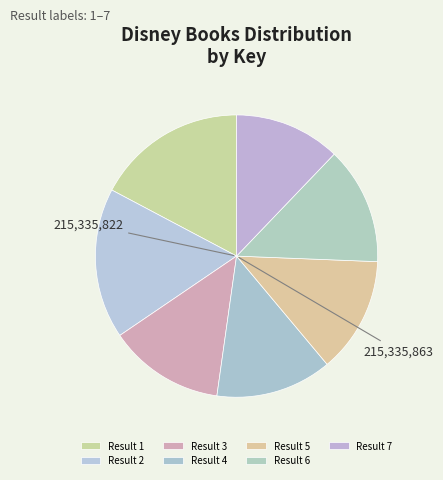

Which category has the smallest portion of the pie?

Result 7